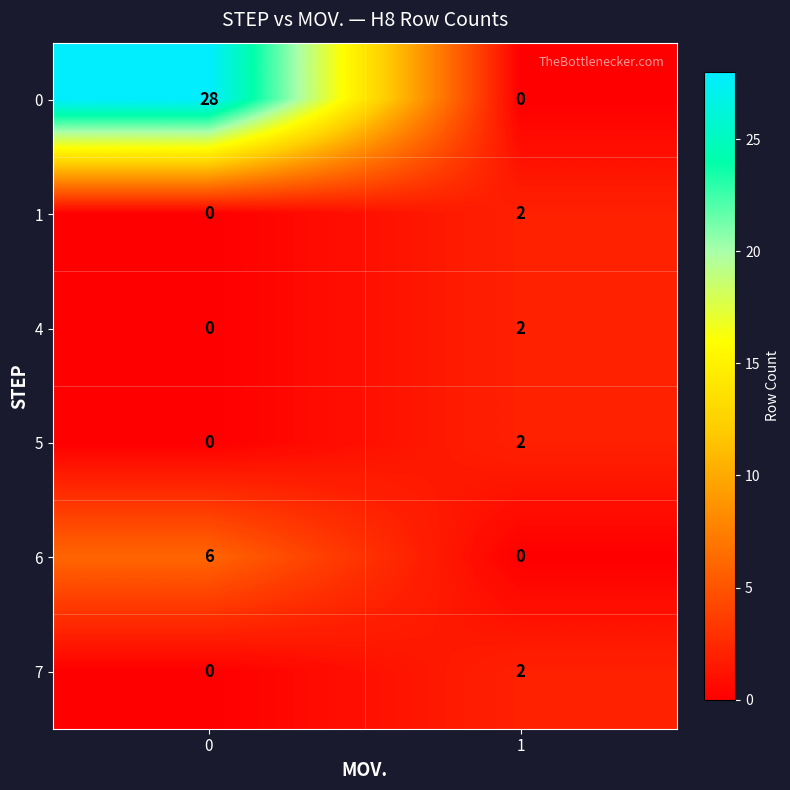

What is the maximum value shown in the chart?

28